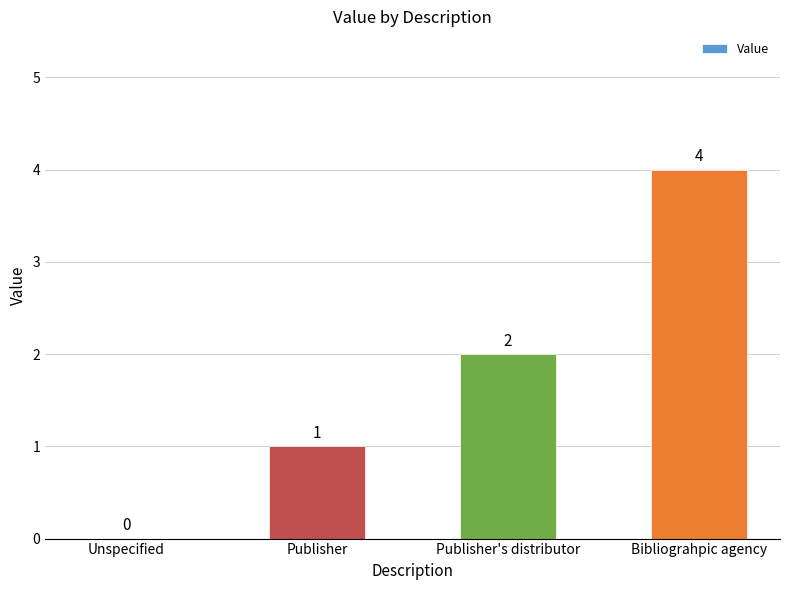

What is the difference between the values at Publisher's distributor and Bibliograhpic agency?

2